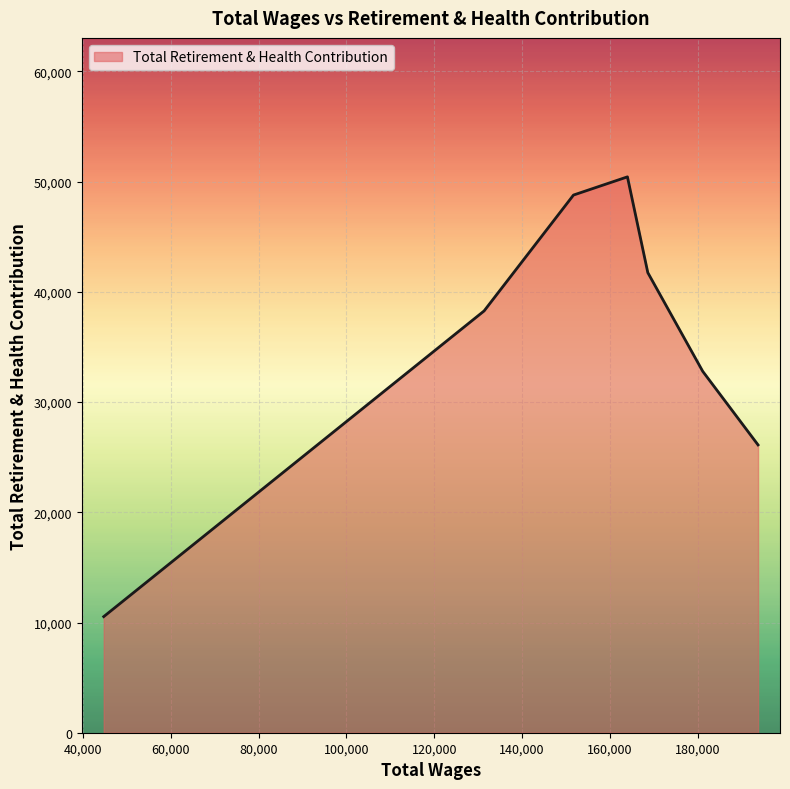

What is the sum of all values?

248681